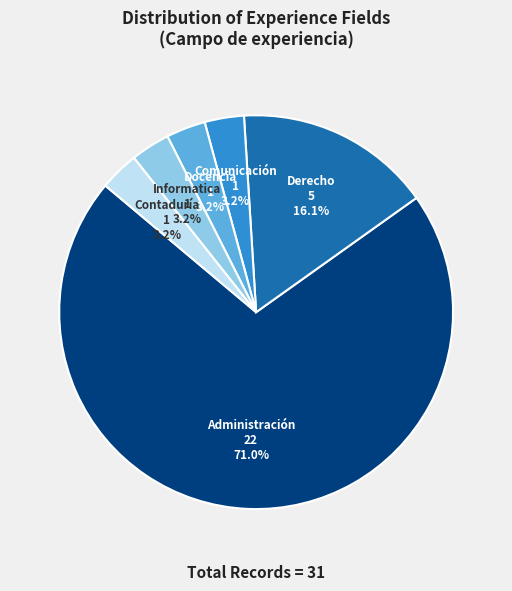

How many segments does this pie chart have?

6